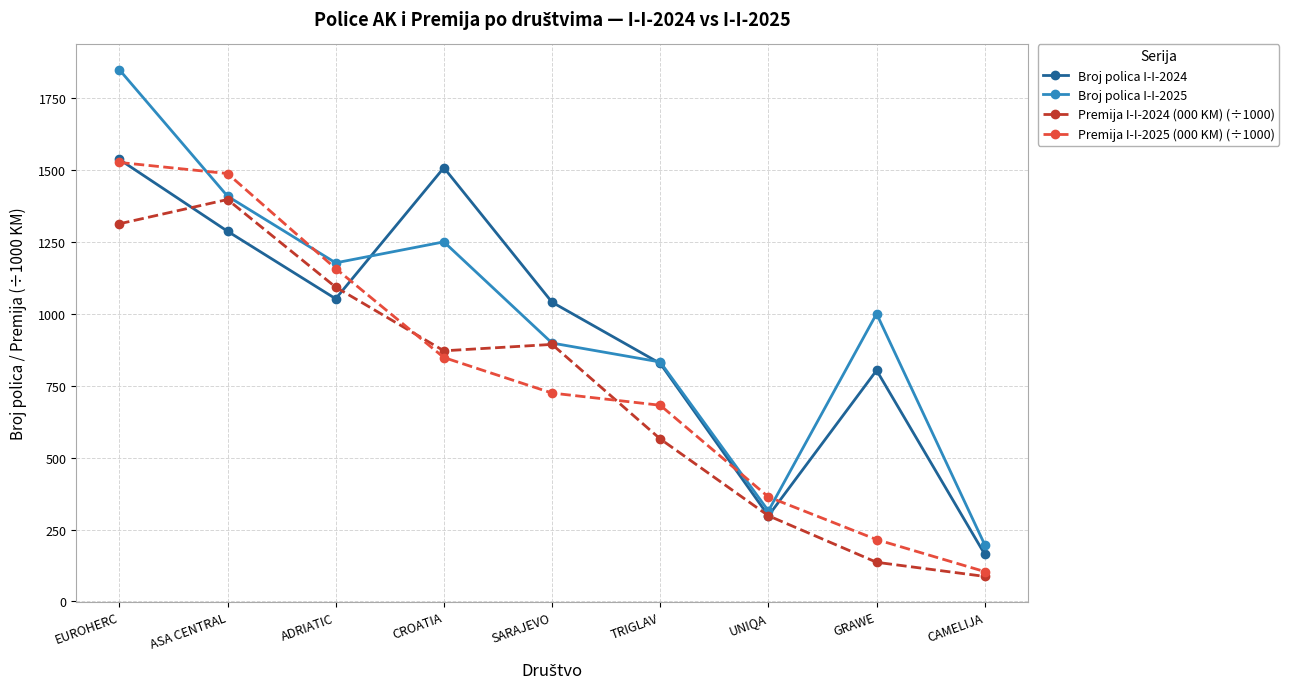

What is the difference between the Premija I-I-2025 (000 KM) (÷1000) values at CROATIA and TRIGLAV?

166.1